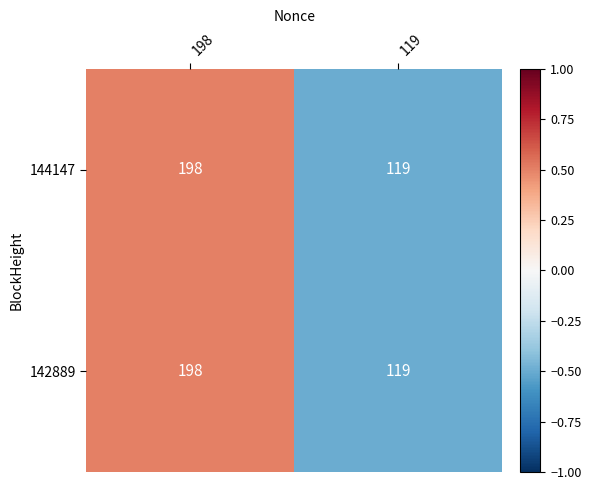

At which category is the sum across all series the highest?

198